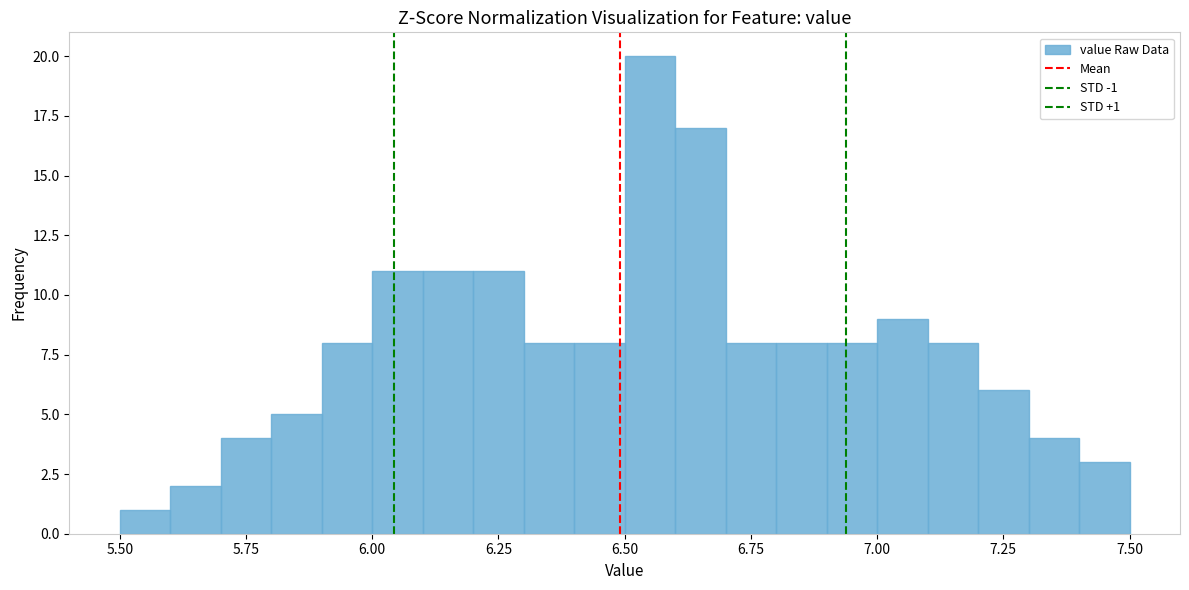

Read against the x-axis, roughly where is the centre of the tallest bar?

6.55